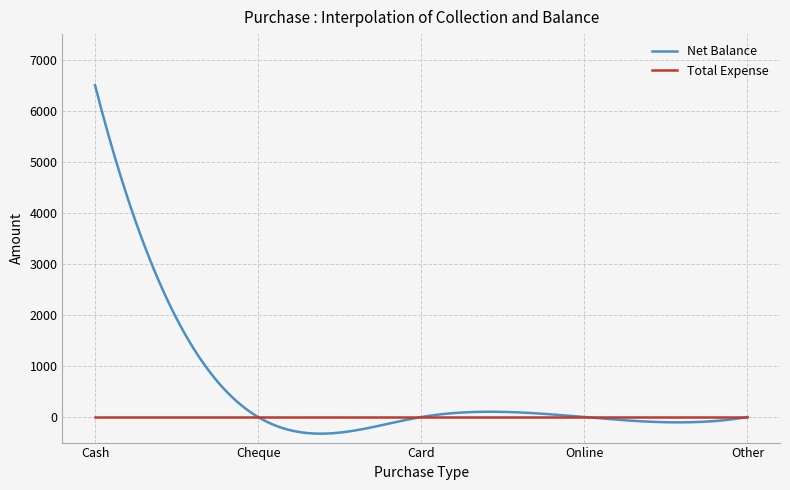

True or false: Net Balance and Total Expense cross at least once.

False